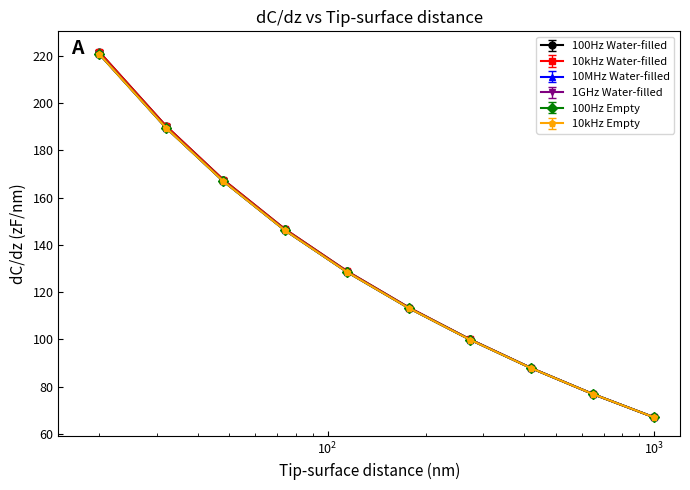

Is this an area chart (filled region under the line)?

No